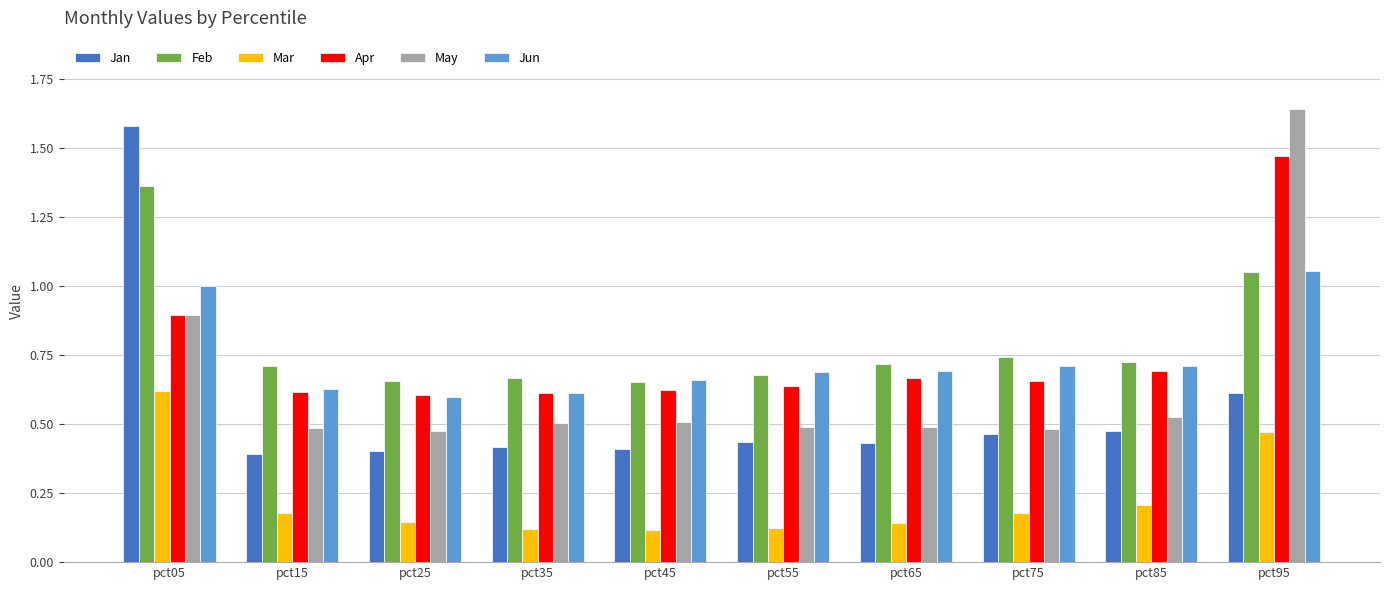

Between pct35 and pct95, which series saw the biggest shift?

May